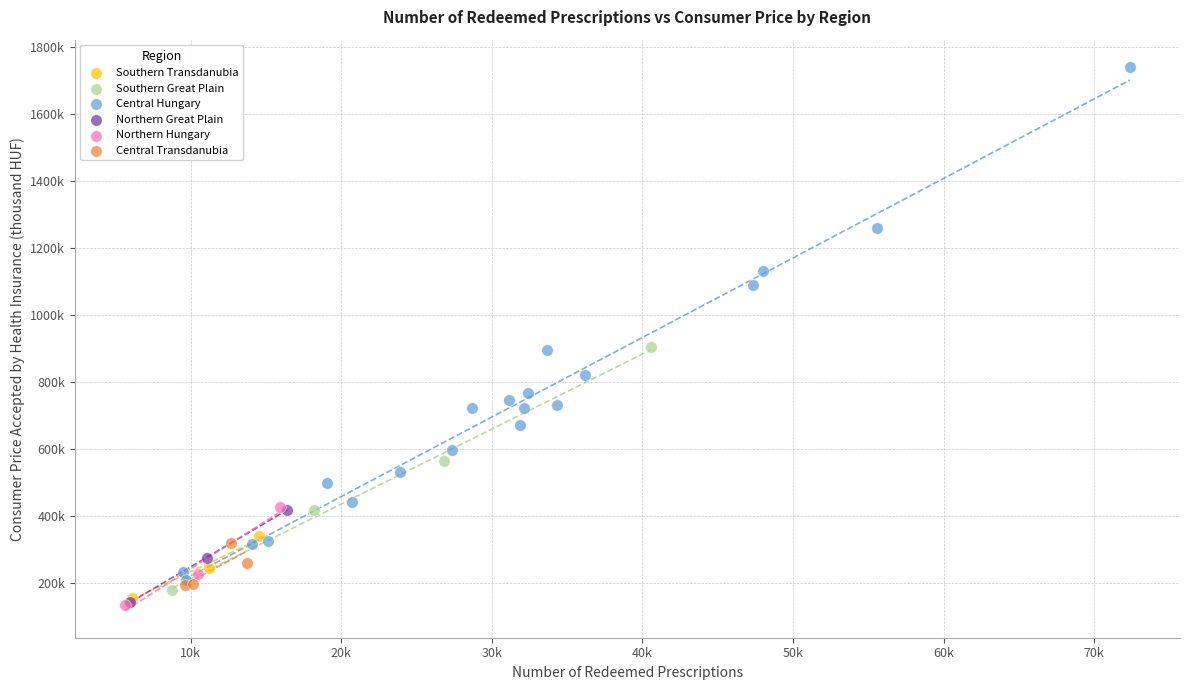

What are all the series names shown in the legend?

Central Hungary, Northern Great Plain, Southern Great Plain, Central Transdanubia, Southern Transdanubia, Northern Hungary